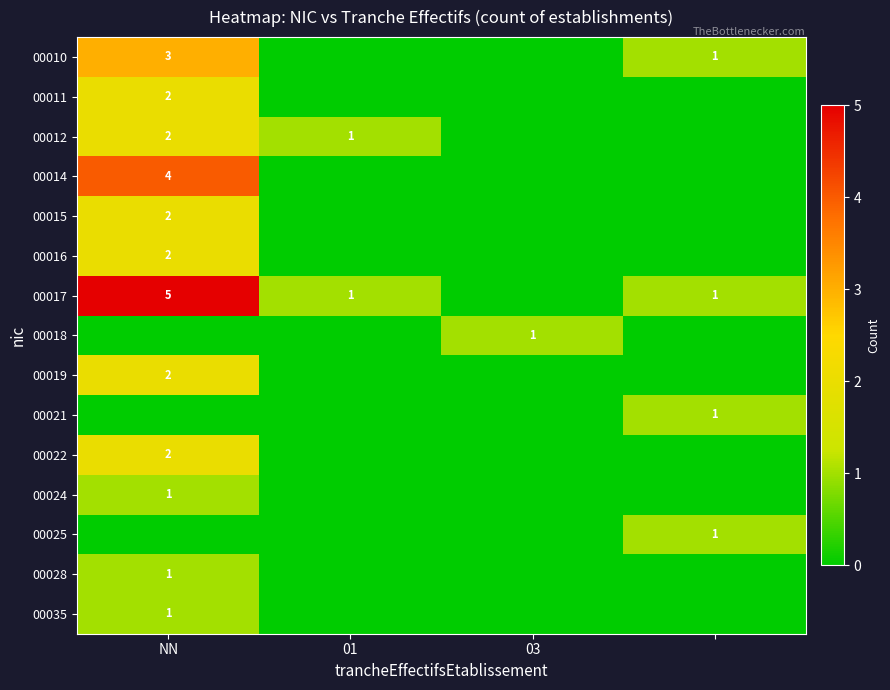

Is it true that 00019 equals 3 at NN?

False